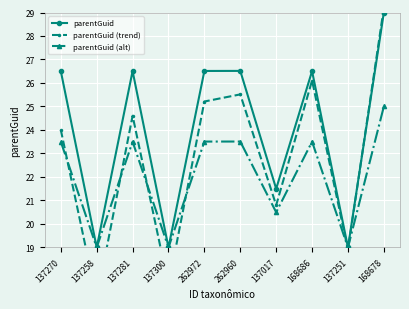

True or false: parentGuid and parentGuid (alt) cross at least once.

False